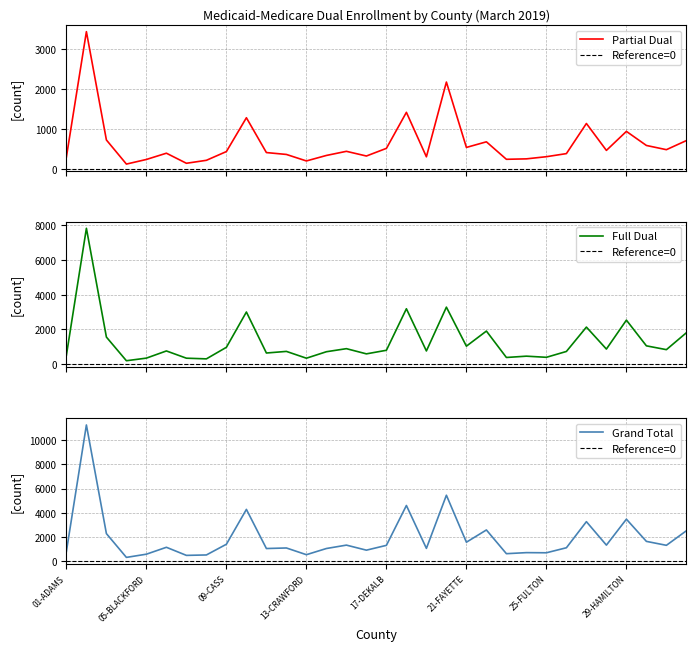

What is the average value of the full_dual series?

1304